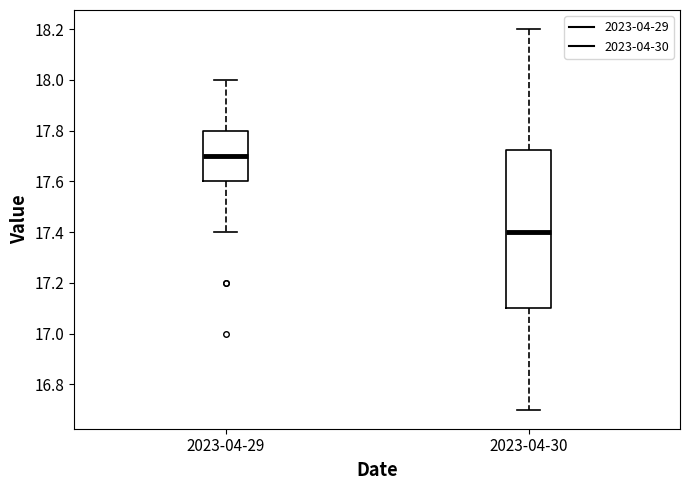

Which box has the lowest median line?

2023-04-30